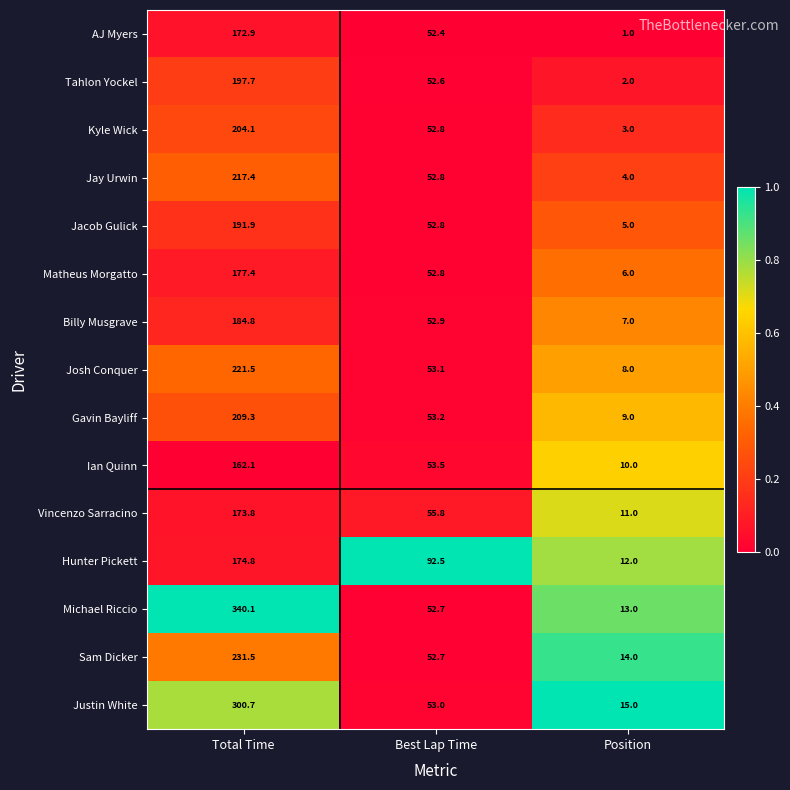

What is the smallest value displayed?

1.0